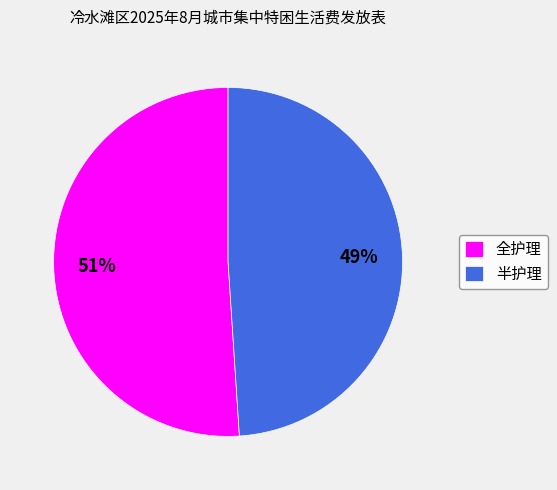

What percentage is the 半护理 slice, to the nearest percent?

49%